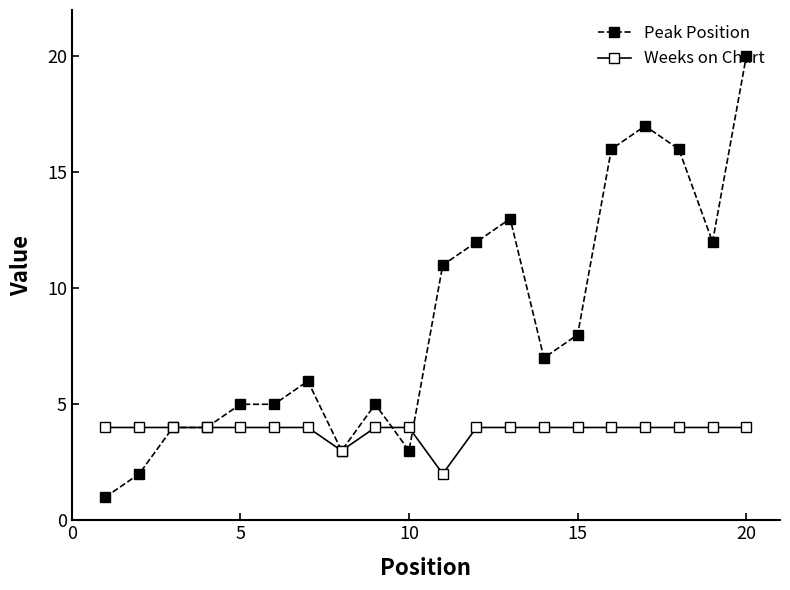

Rank the series by their maximum value, from highest to lowest.

Peak Position, Weeks on Chart